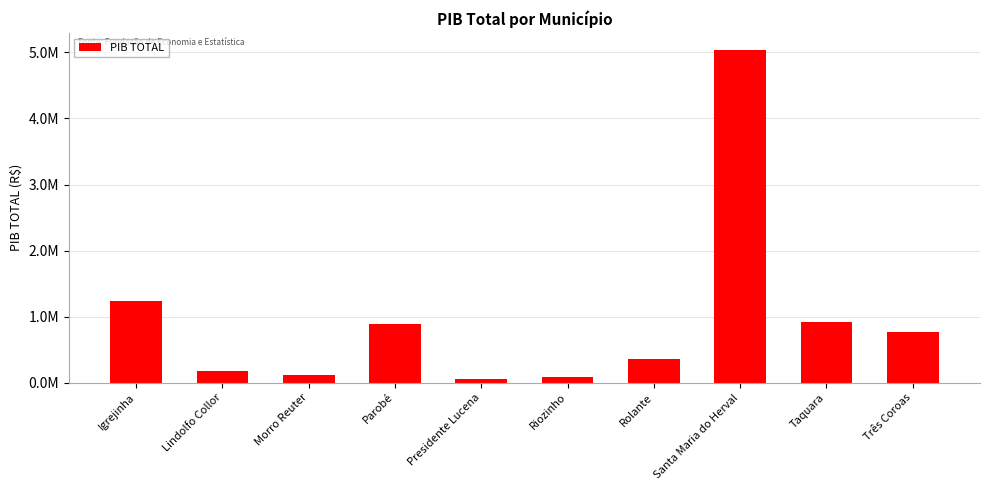

Are the bars horizontal?

No